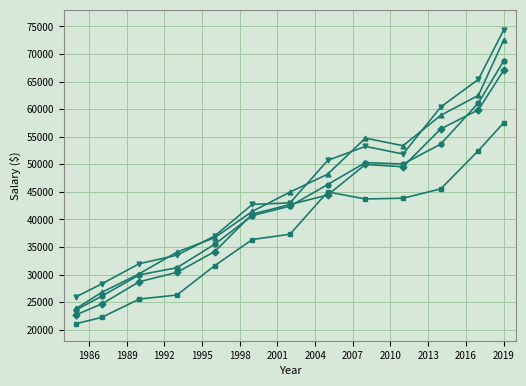

What is the greatest value displayed?

74305.0